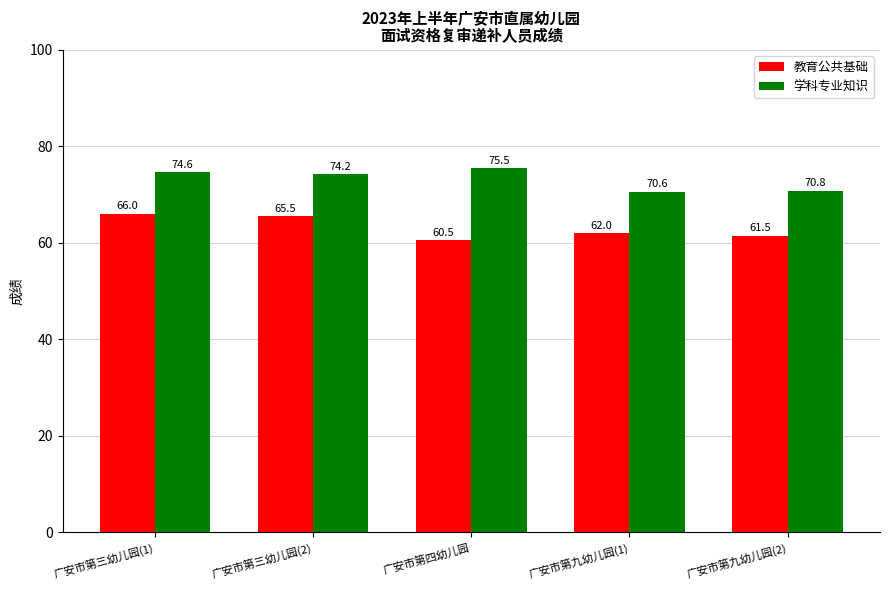

What is the value of the 教育公共基础 bar at the 5th from the left?

61.5